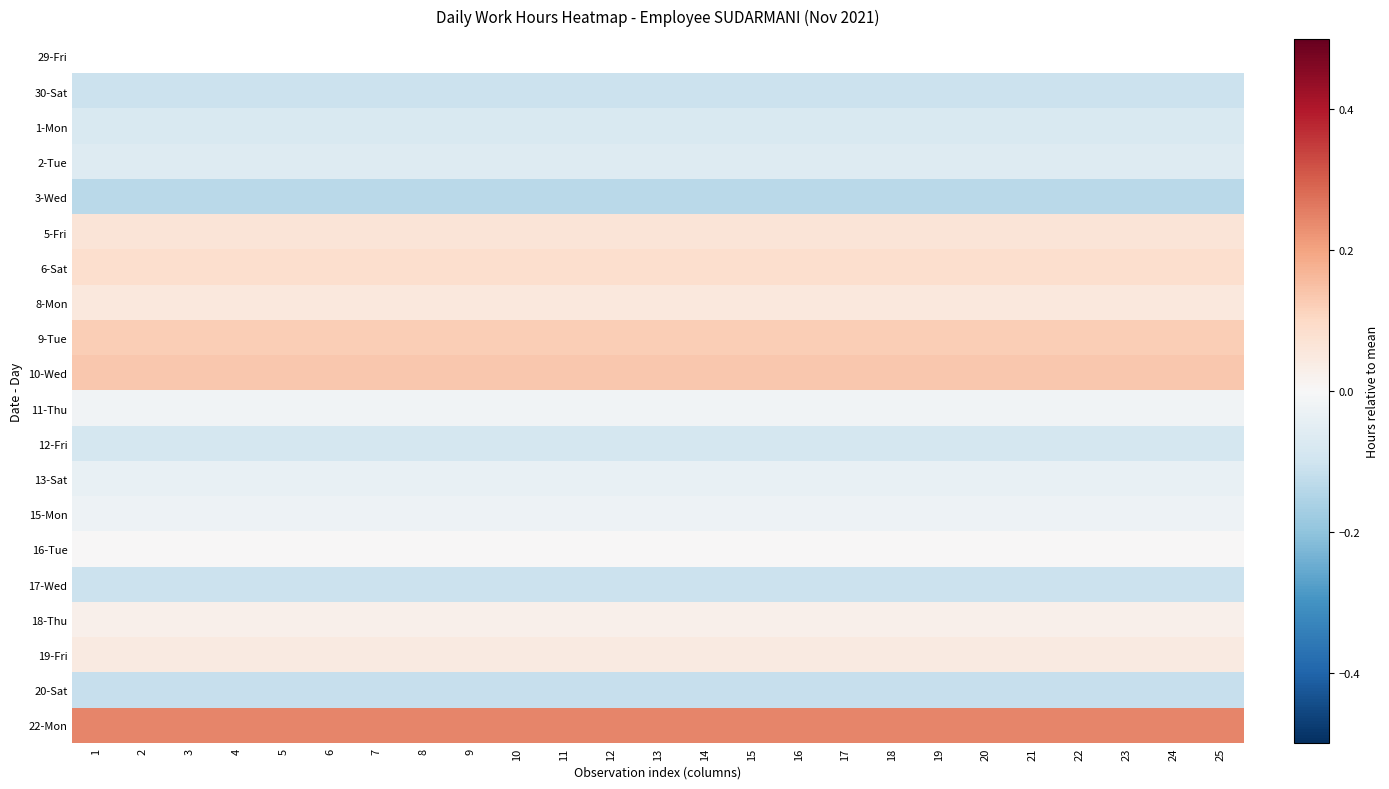

Is it true that 18-Thu equals 0.0 at 16?

False